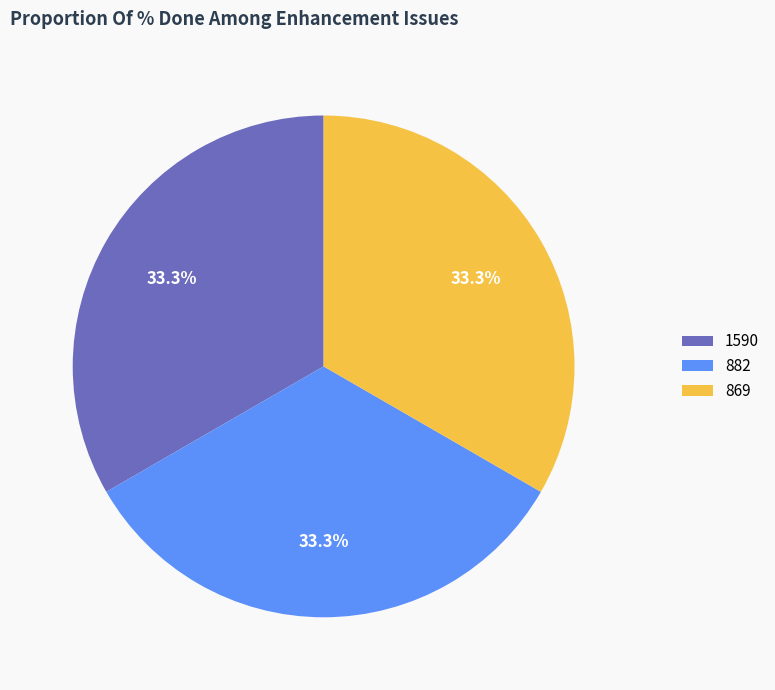

How many segments does this pie chart have?

3